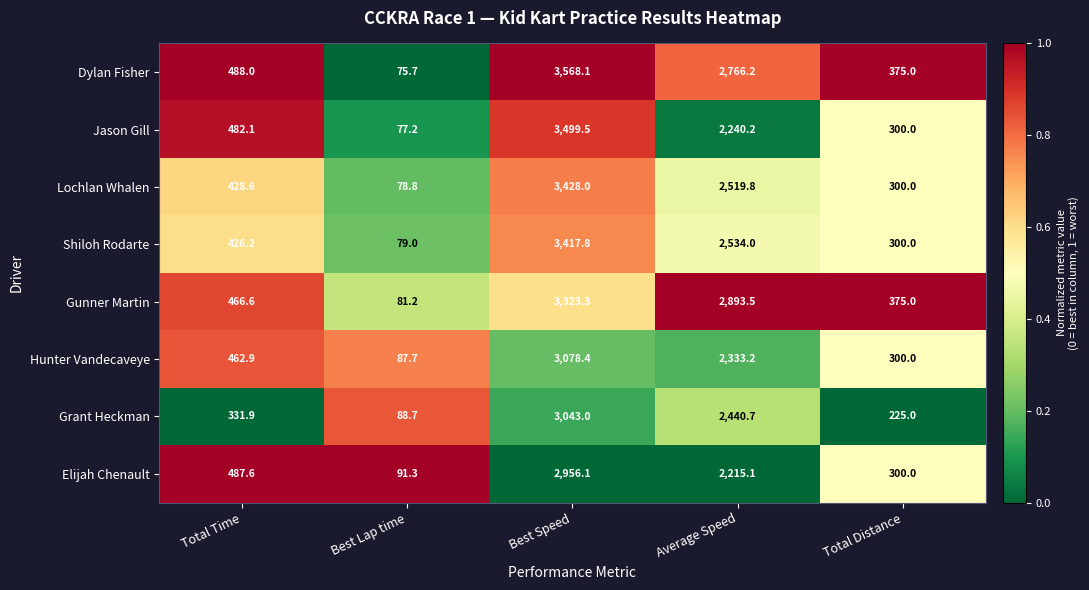

Rank the series at Average Speed from lowest to highest value.

Elijah Chenault, Jason Gill, Hunter Vandecaveye, Grant Heckman, Lochlan Whalen, Shiloh Rodarte, Dylan Fisher, Gunner Martin